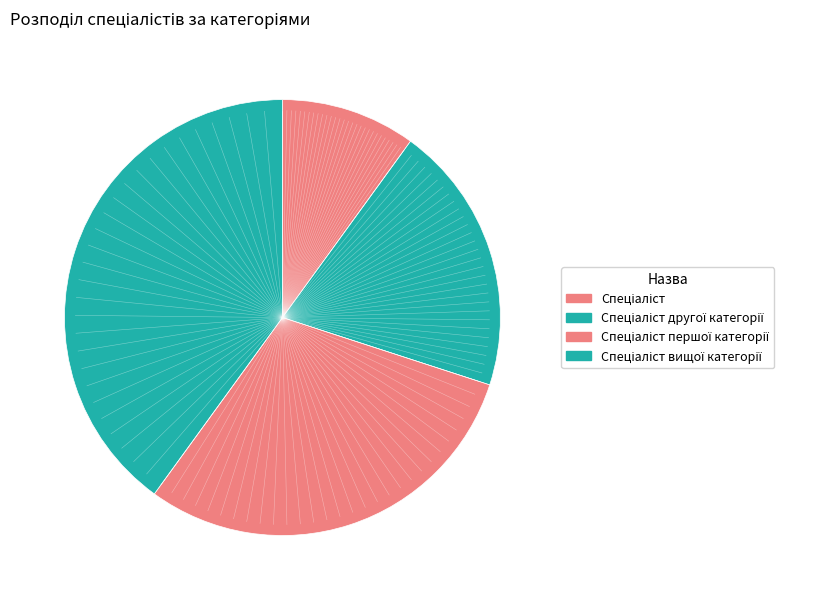

Combined, do Спеціаліст другої категорії and Спеціаліст першої категорії account for over 50%?

No